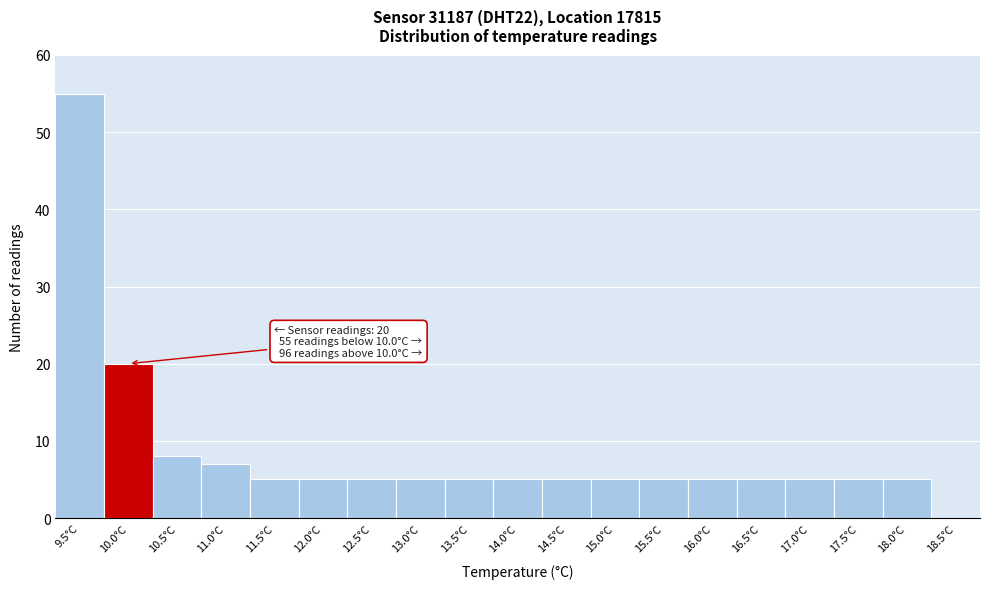

Reading left to right, transcribe all the data shown in this chart.

9.5°C=55	10.0°C=20	10.5°C=8	11.0°C=7	11.5°C=5	12.0°C=5	12.5°C=5	13.0°C=5	13.5°C=5	14.0°C=5	14.5°C=5	15.0°C=5	15.5°C=5	16.0°C=5	16.5°C=5	17.0°C=5	17.5°C=5	18.0°C=5	18.5°C=0